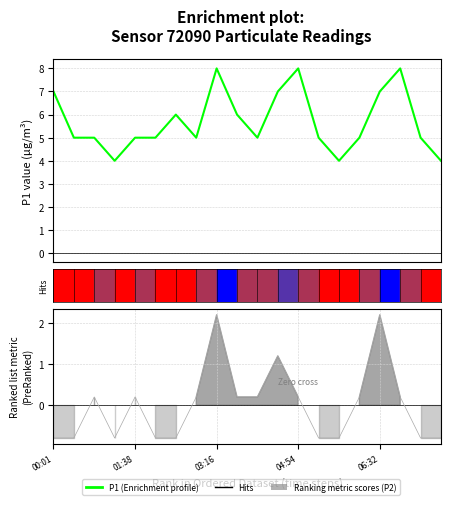

Is the value of Ranking metric scores at 11 greater than the value of P1 at 04:54?

No